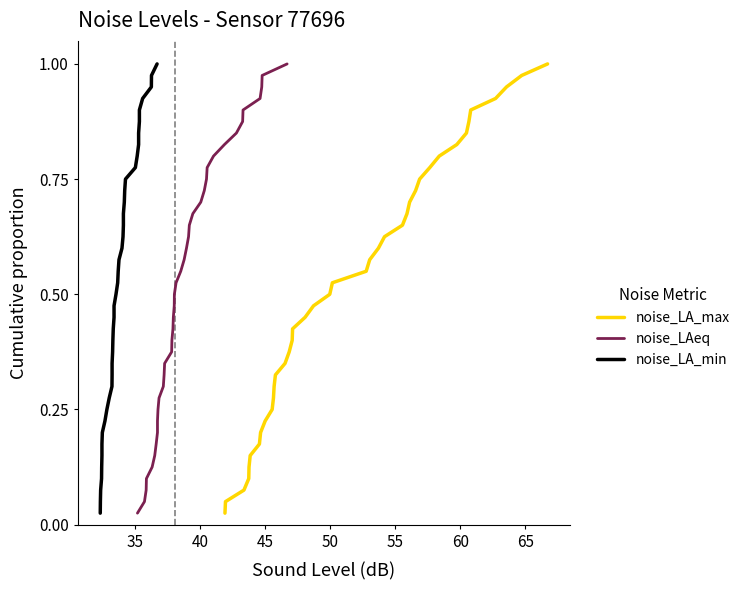

What is the difference between the second highest and second lowest values in the noise_LAeq series?

0.9